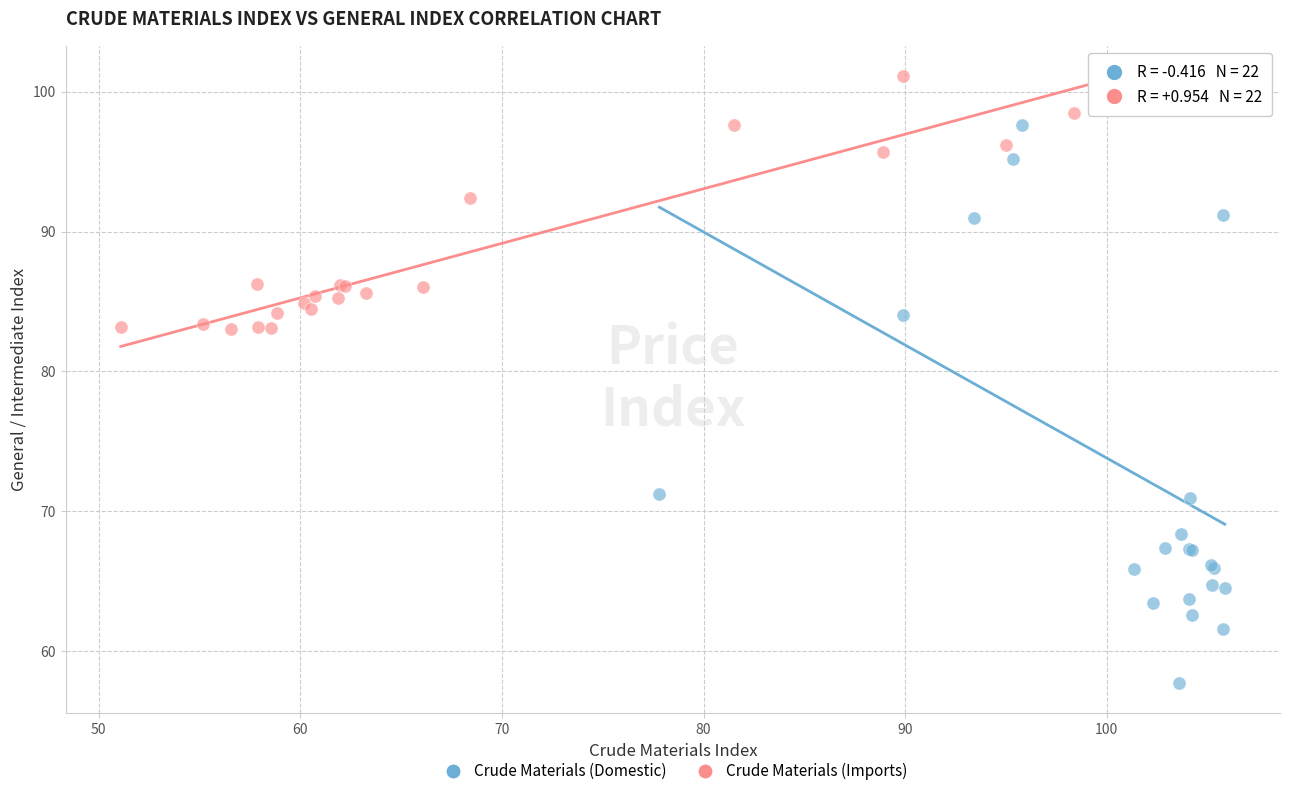

What are all the series names shown in the legend?

Crude Materials (Domestic), Crude Materials (Imports)